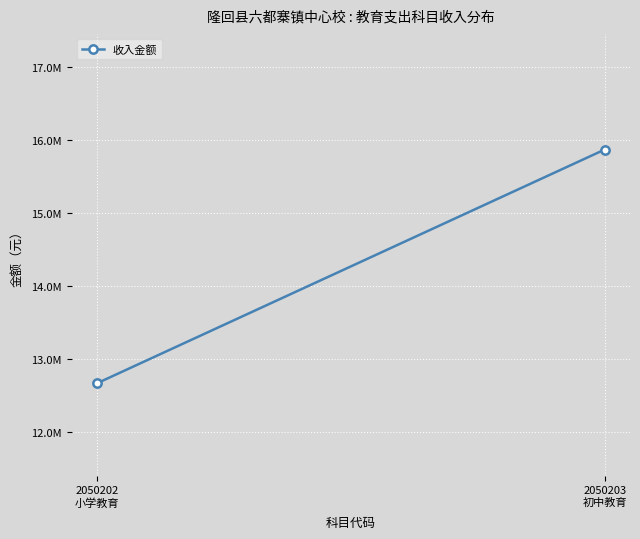

What is the average value?

14270155